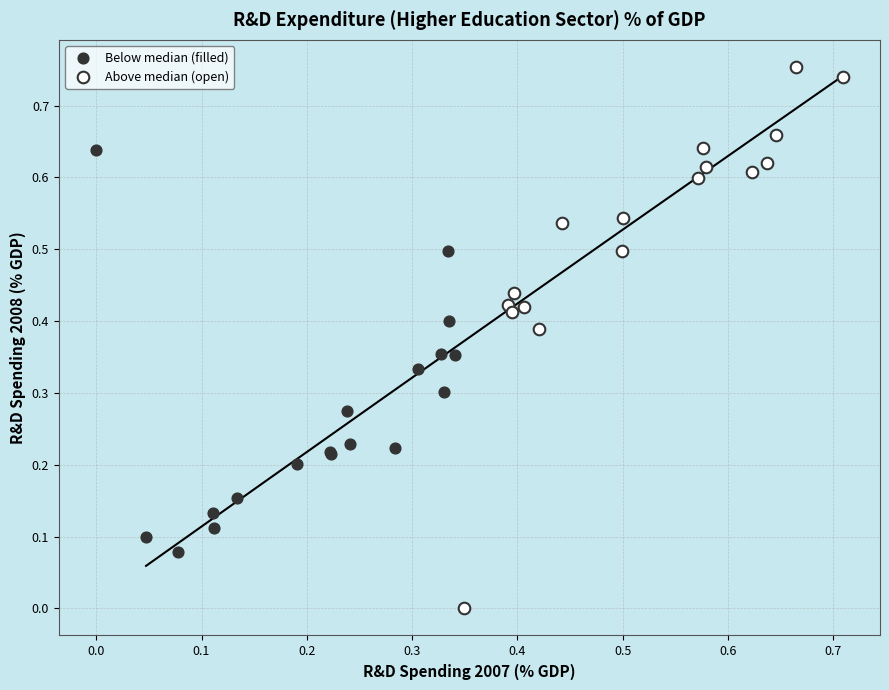

Which series contains the highest Y value?

Above median (open)